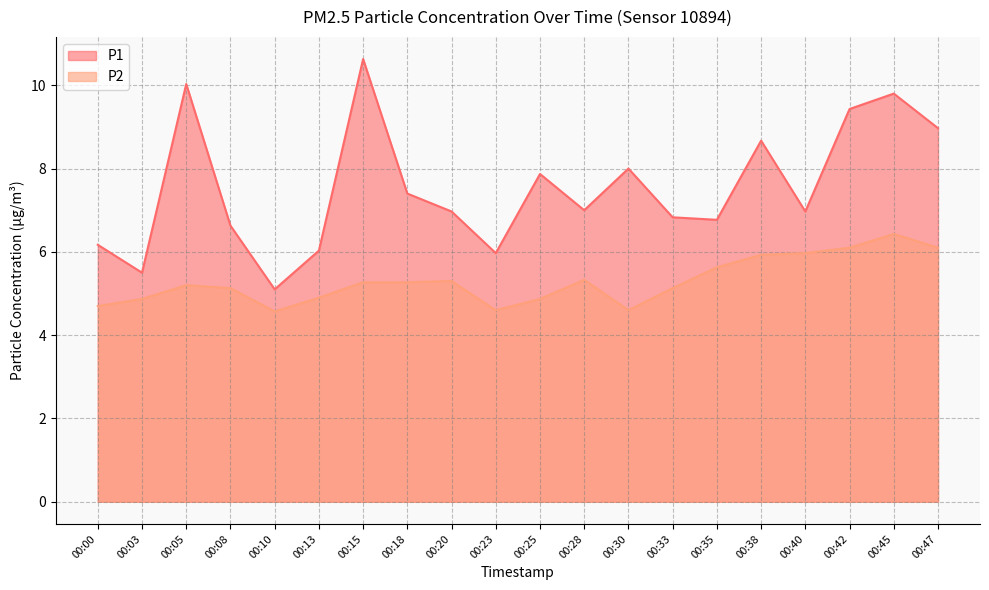

The value of P2 at 00:18 is 5.3. True or false?

True